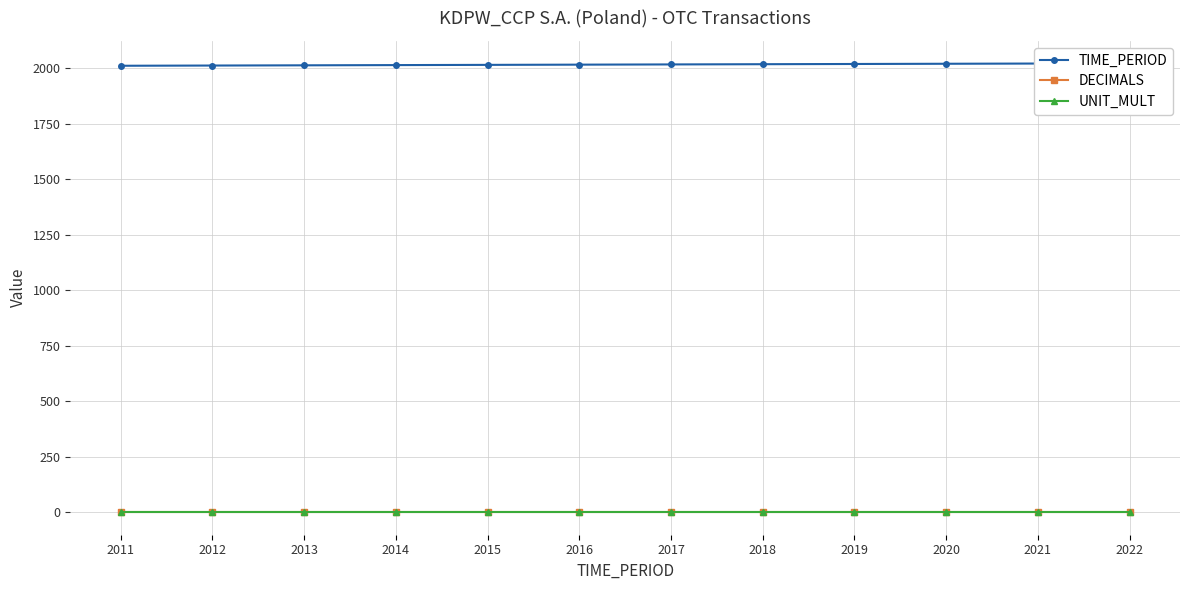

List the labels in order of TIME_PERIOD value, largest first.

2022, 2021, 2020, 2019, 2018, 2017, 2016, 2015, 2014, 2013, 2012, 2011